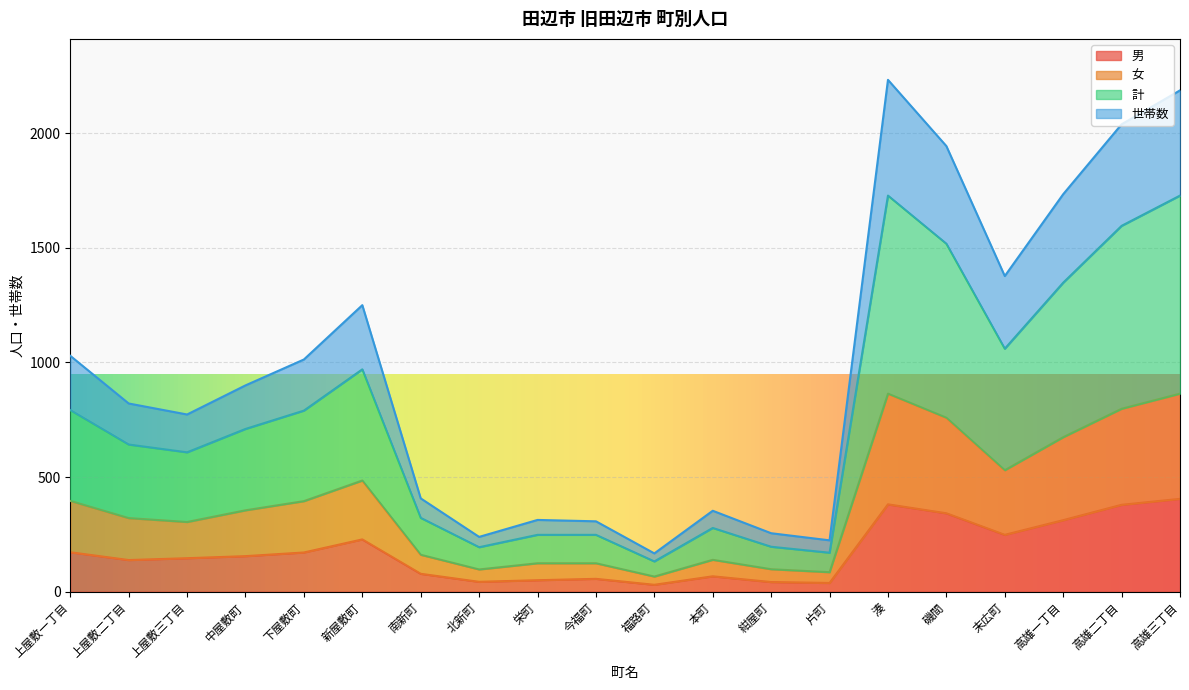

Is it true that 世帯数 equals 1337 at 上屋敷一丁目?

False